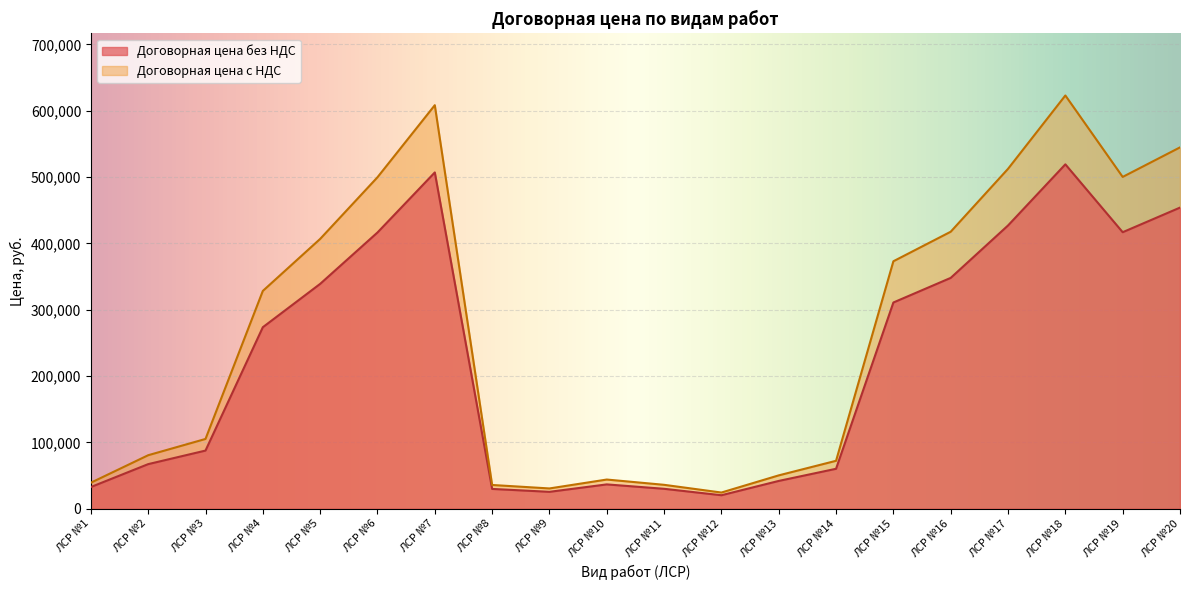

True or false: Договорная цена без НДС and Договорная цена с НДС cross at least once.

False